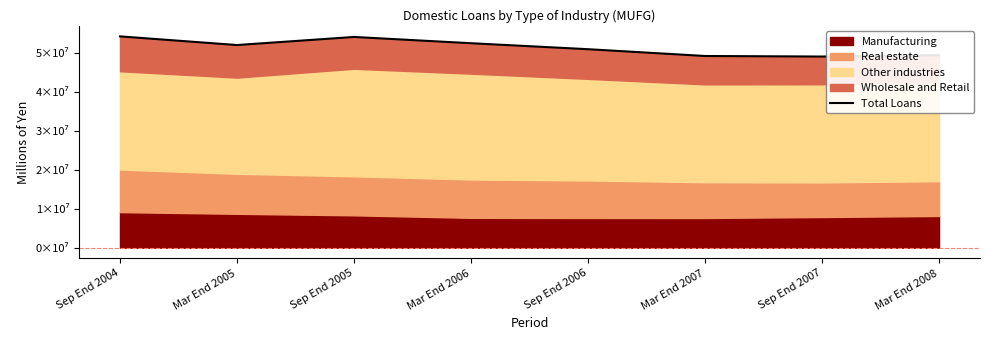

What is the sum of the values at Sep End 2004 and Mar End 2006?

106935883